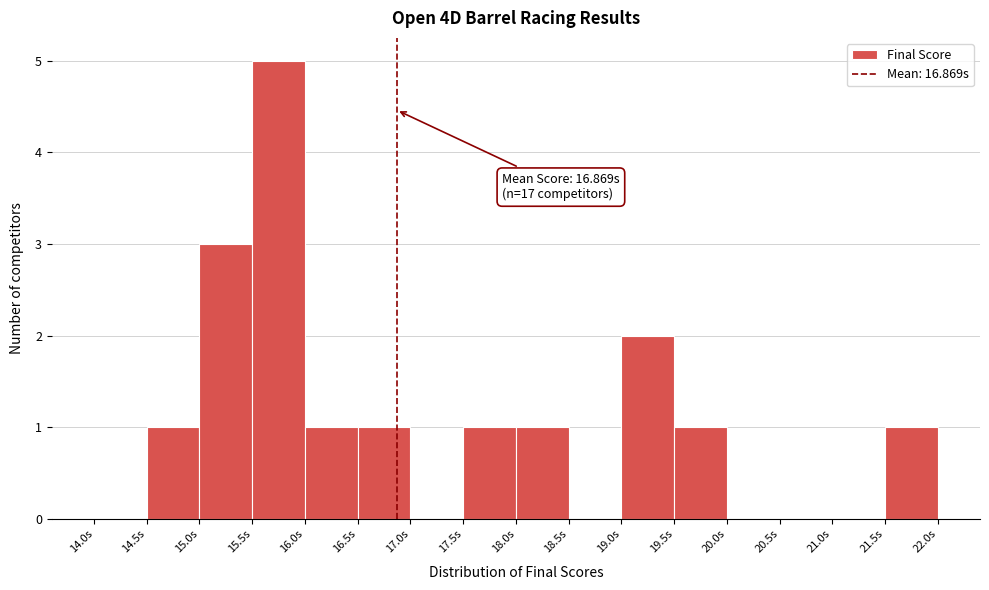

Which range on the x-axis has the tallest bar?

15.5 to 16.0